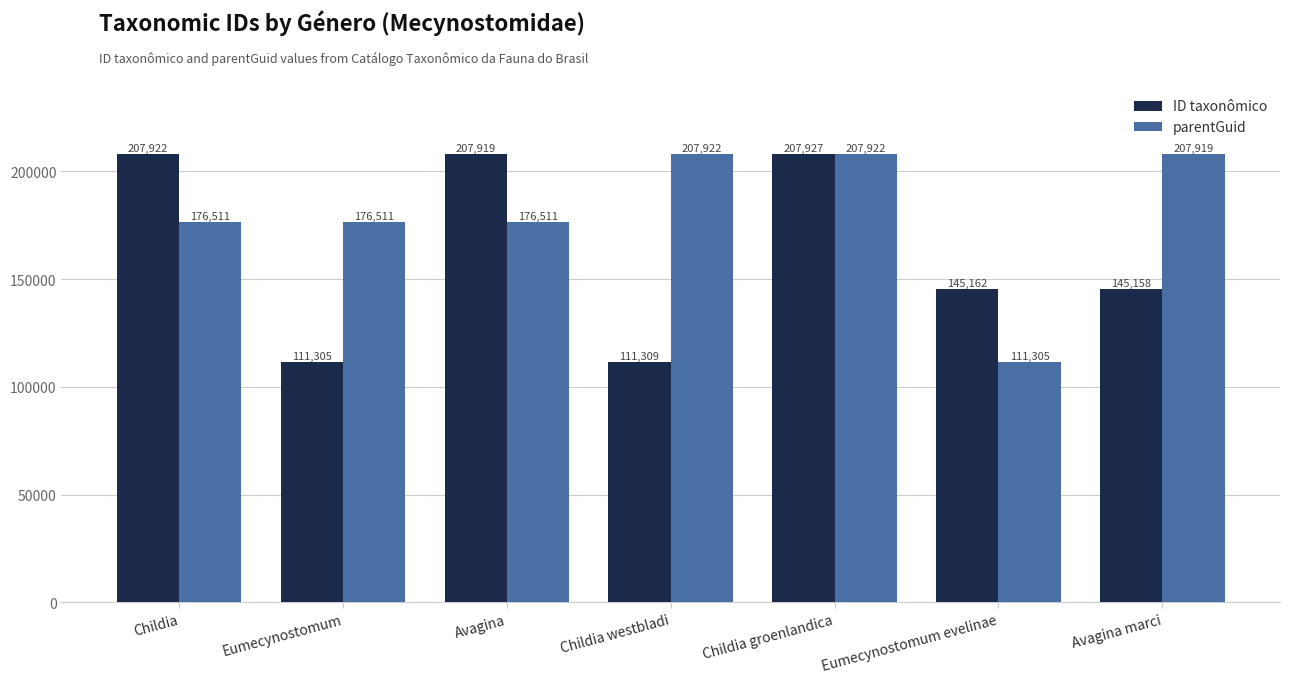

What are all the series names shown in the legend?

ID taxonômico, parentGuid